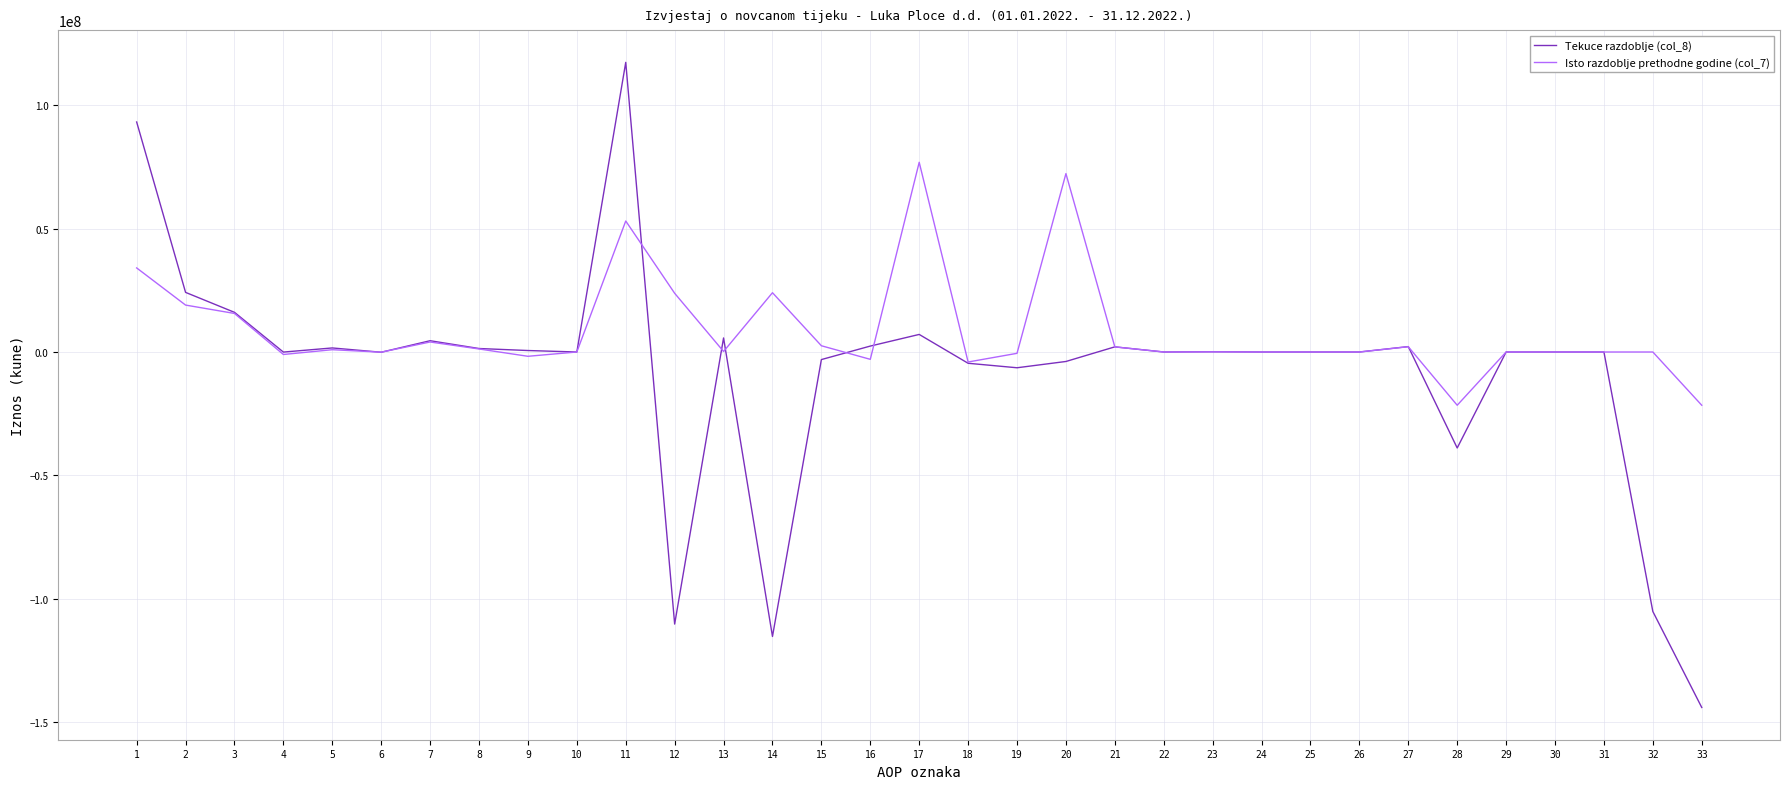

What is the highest value of the Tekuce razdoblje (col_8) series?

117307815